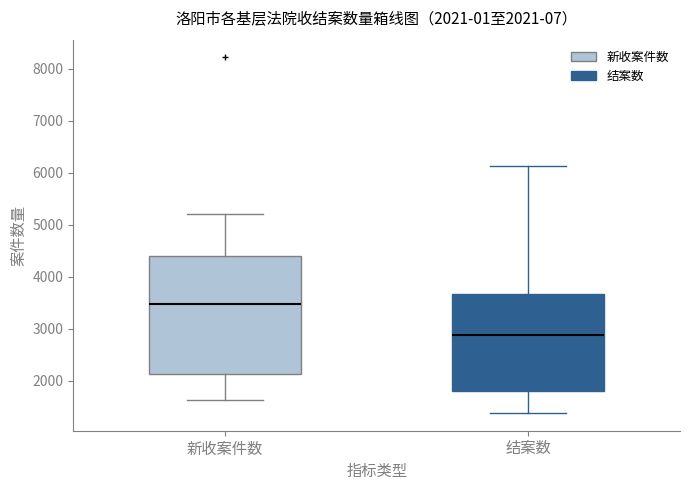

Comparing the boxes themselves (not the whiskers), which one is the tallest?

新收案件数